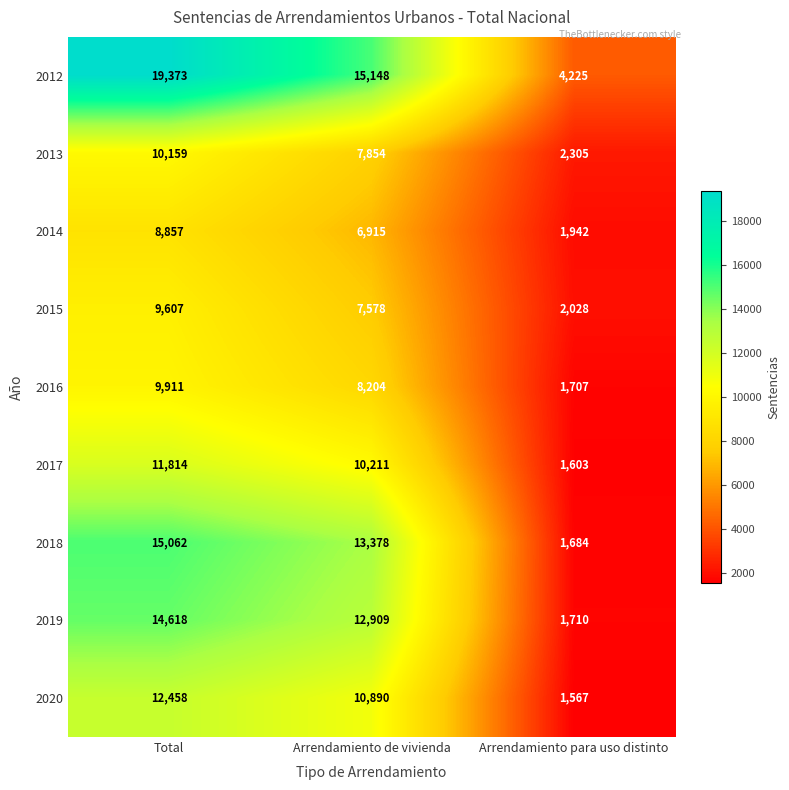

Reading left to right, transcribe all the data shown in this chart.

2012: Total=19373	Arrendamiento de vivienda=15148	Arrendamiento para uso distinto=4225
2013: Total=10159	Arrendamiento de vivienda=7854	Arrendamiento para uso distinto=2305
2014: Total=8857	Arrendamiento de vivienda=6915	Arrendamiento para uso distinto=1942
2015: Total=9607	Arrendamiento de vivienda=7578	Arrendamiento para uso distinto=2028
2016: Total=9911	Arrendamiento de vivienda=8204	Arrendamiento para uso distinto=1707
2017: Total=11814	Arrendamiento de vivienda=10211	Arrendamiento para uso distinto=1603
2018: Total=15062	Arrendamiento de vivienda=13378	Arrendamiento para uso distinto=1684
2019: Total=14618	Arrendamiento de vivienda=12909	Arrendamiento para uso distinto=1710
2020: Total=12458	Arrendamiento de vivienda=10890	Arrendamiento para uso distinto=1567